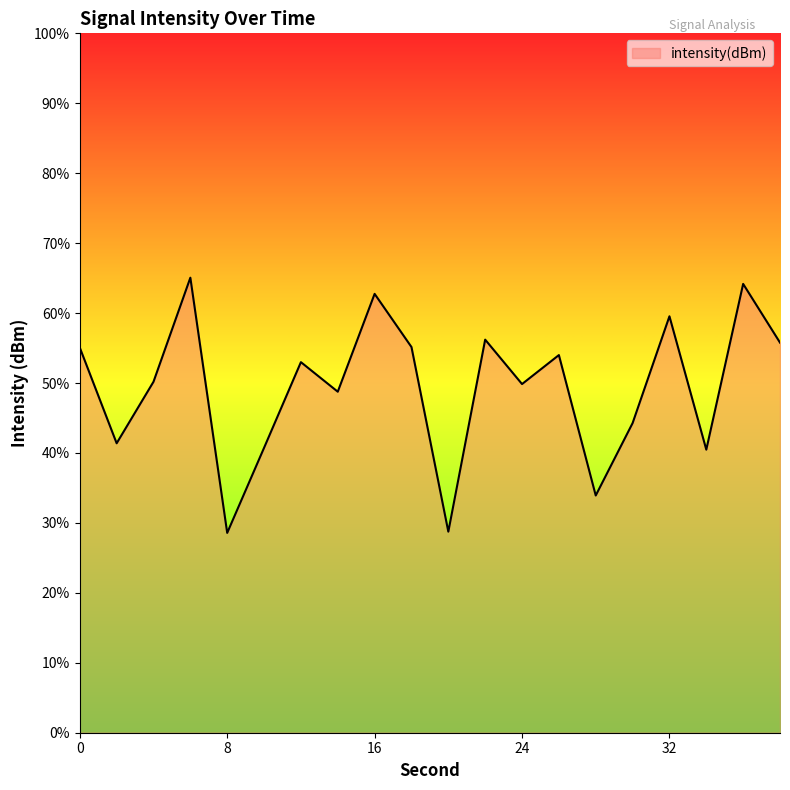

Count the number of data series in this chart.

1